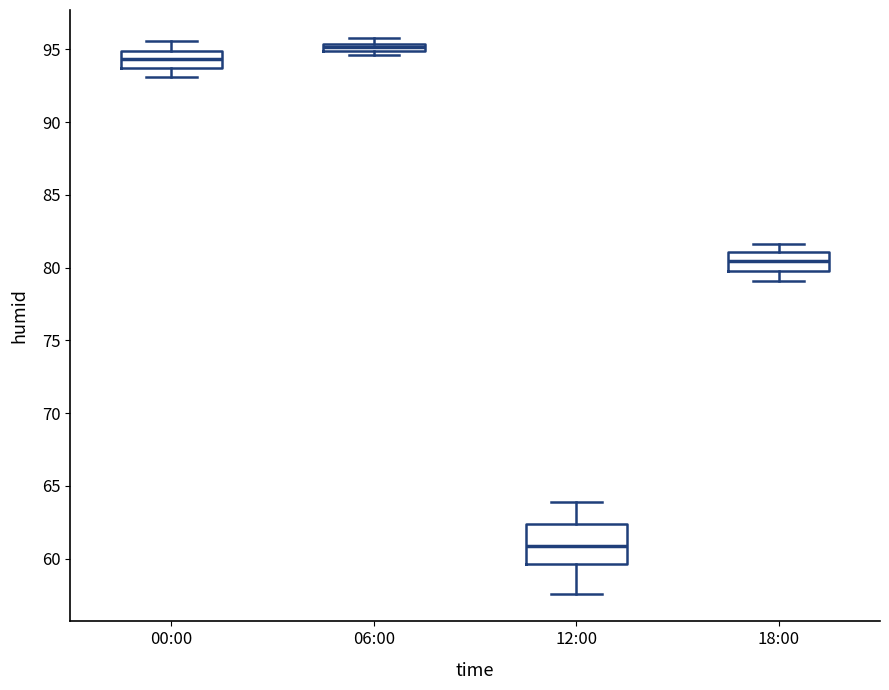

Where does the median line of the box for 12:00 sit on the y-axis? The values are not printed on the chart, so give them approximately, as read against the axis.

61.0